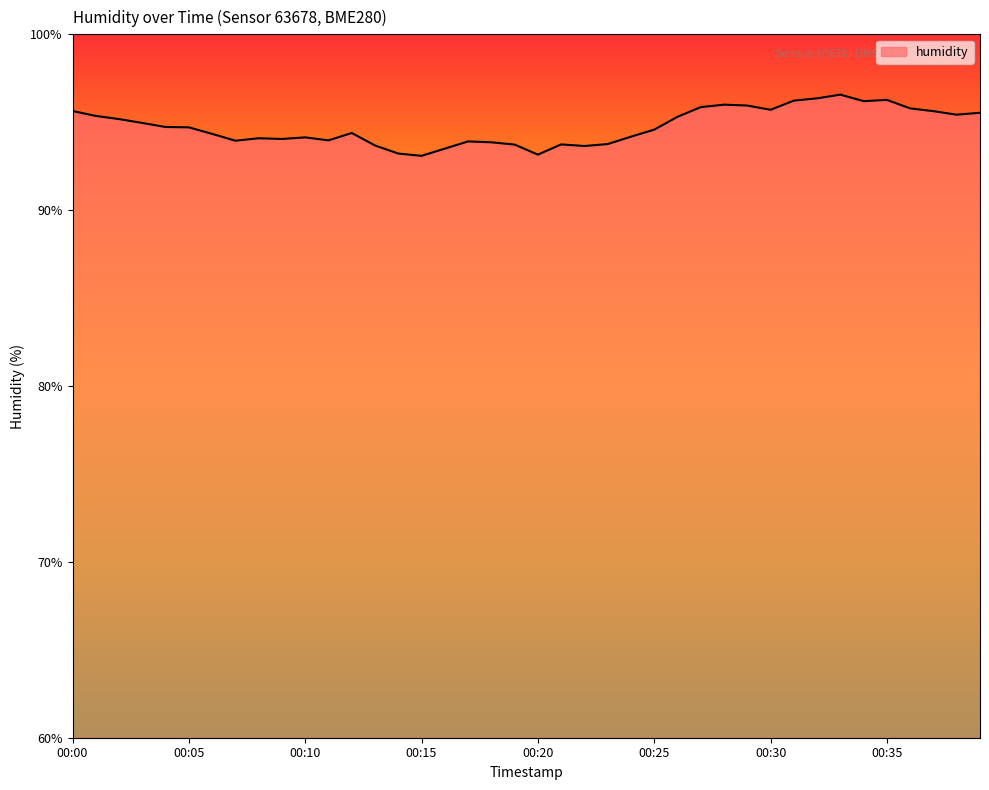

What is the greatest value displayed?

96.6